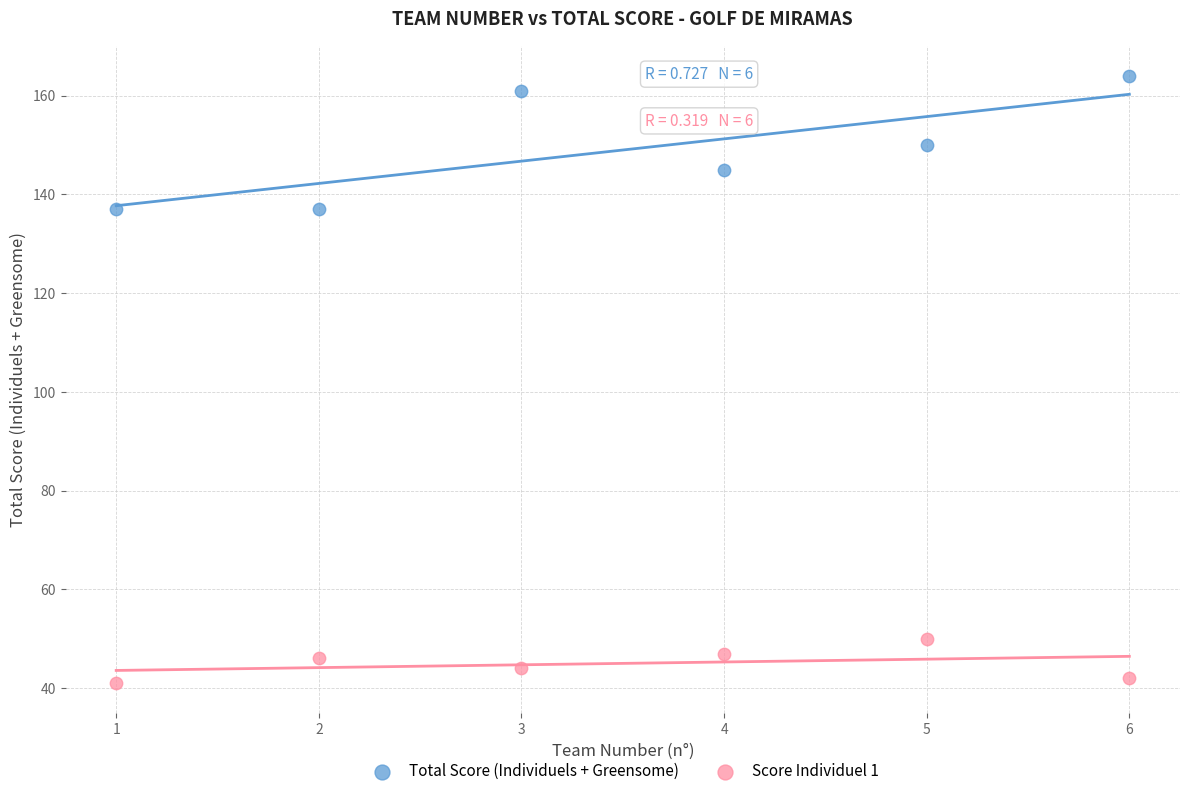

What are all the series names shown in the legend?

Total Score (Individuels + Greensome), Score Individuel 1